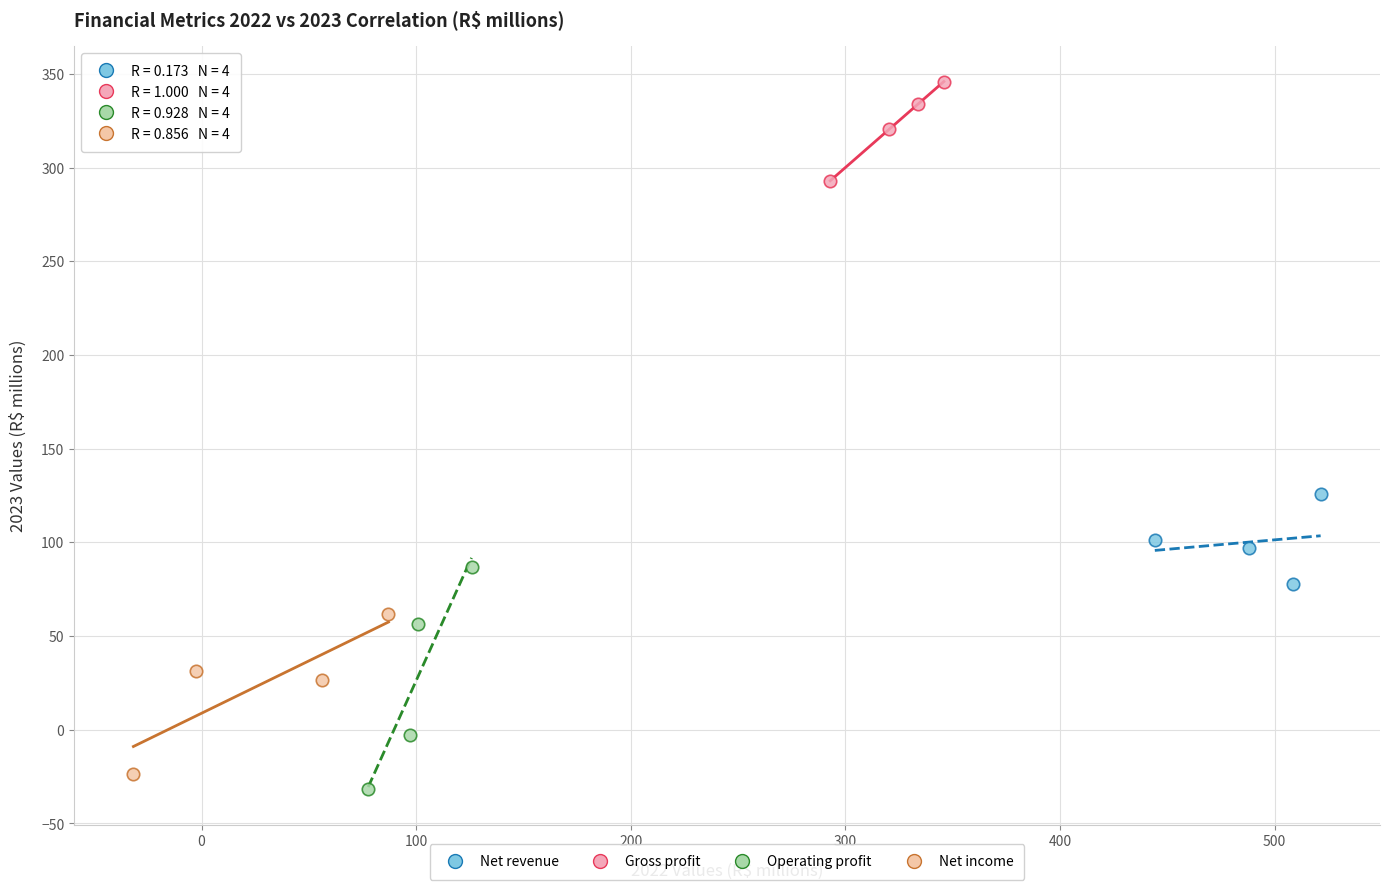

Which series has the widest spread of Y values?

Operating profit